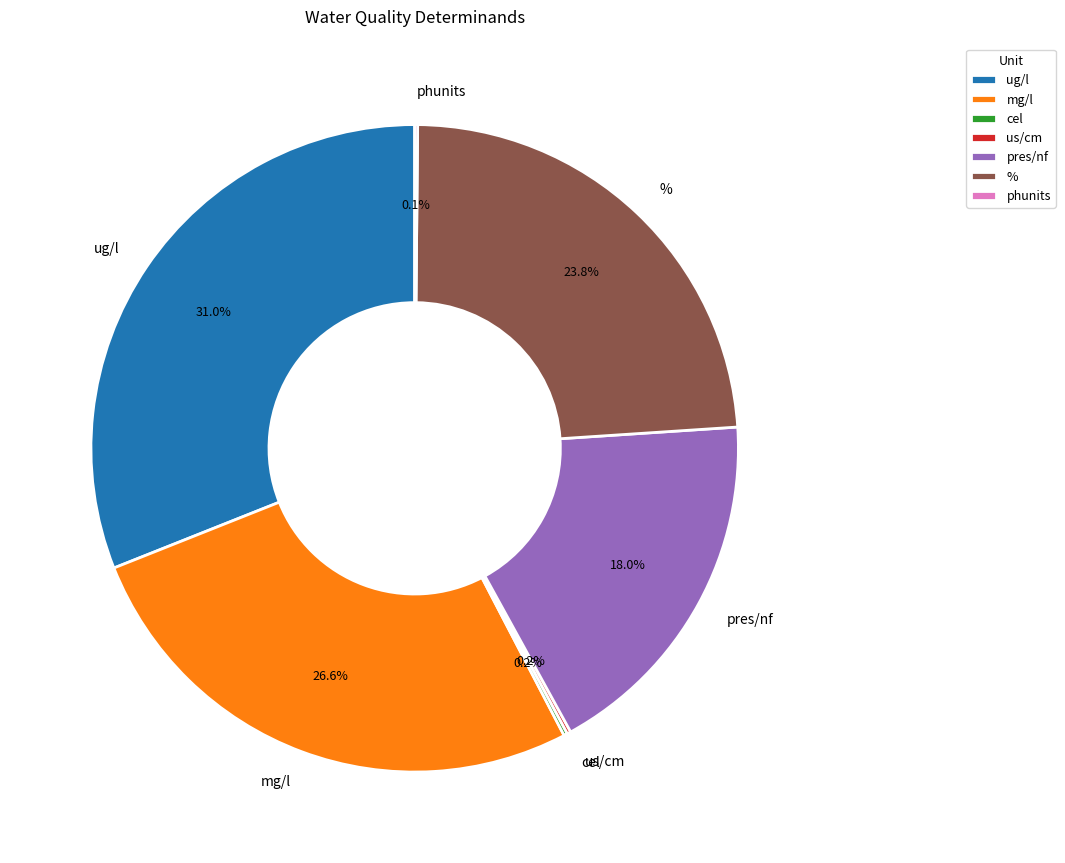

To the nearest percent, what is the difference between the largest and smallest slice percentages?

31%